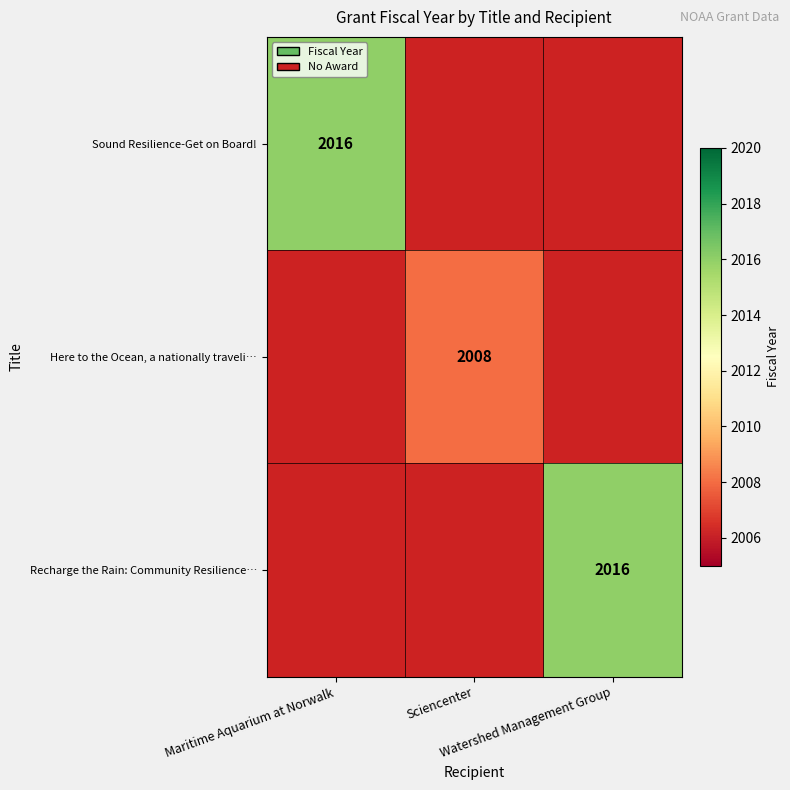

How many values in Recharge the Rain: Community Resilience… are above zero?

1